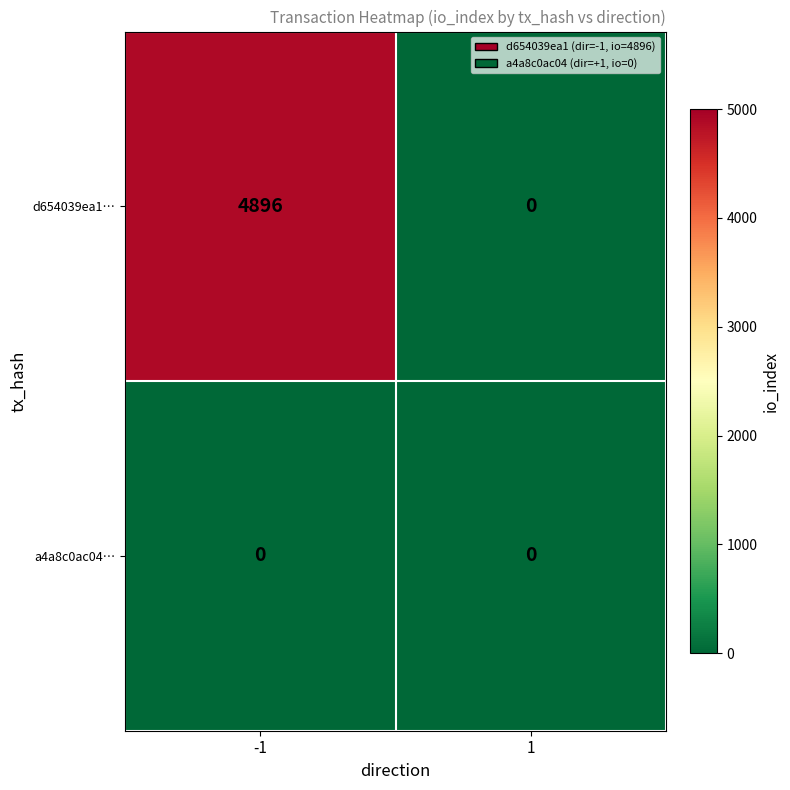

True or false: d654039ea1… has a value of 1423 at -1.

False